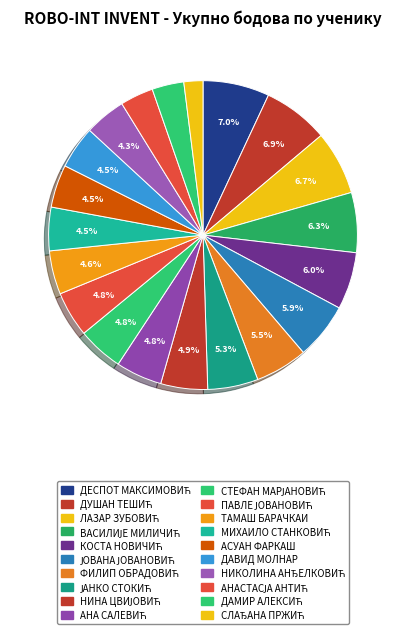

Count the number of slices in the pie.

20